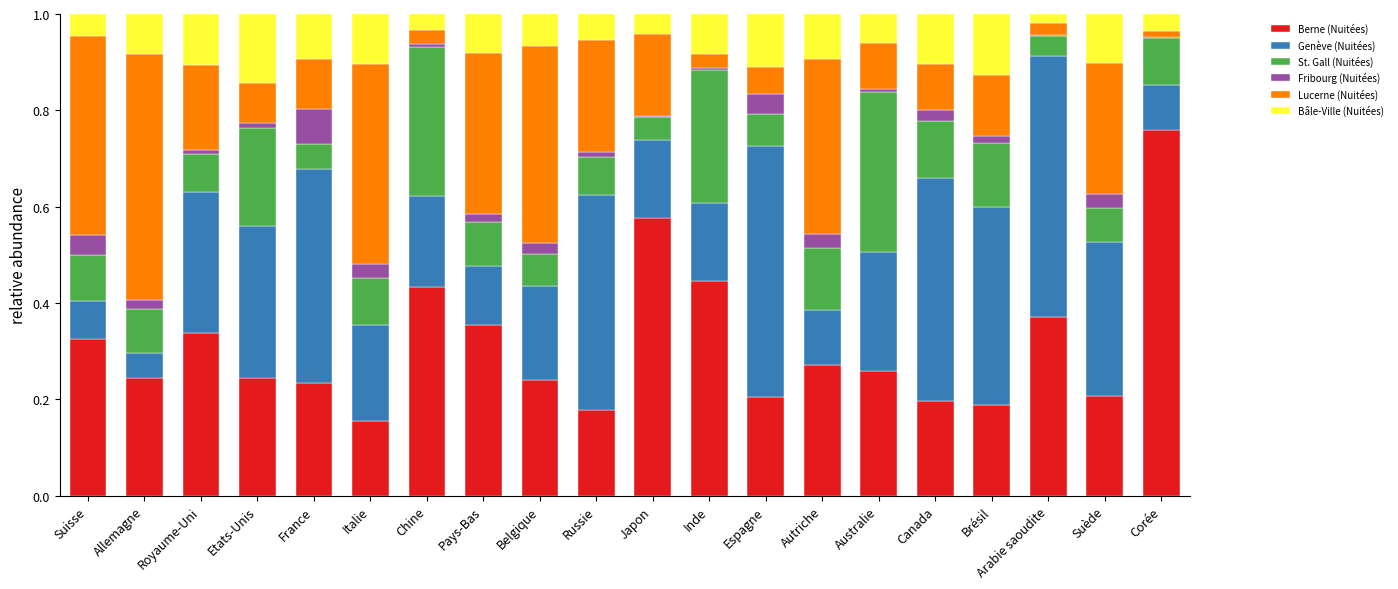

What is the total value across all series at Canada?

1.0